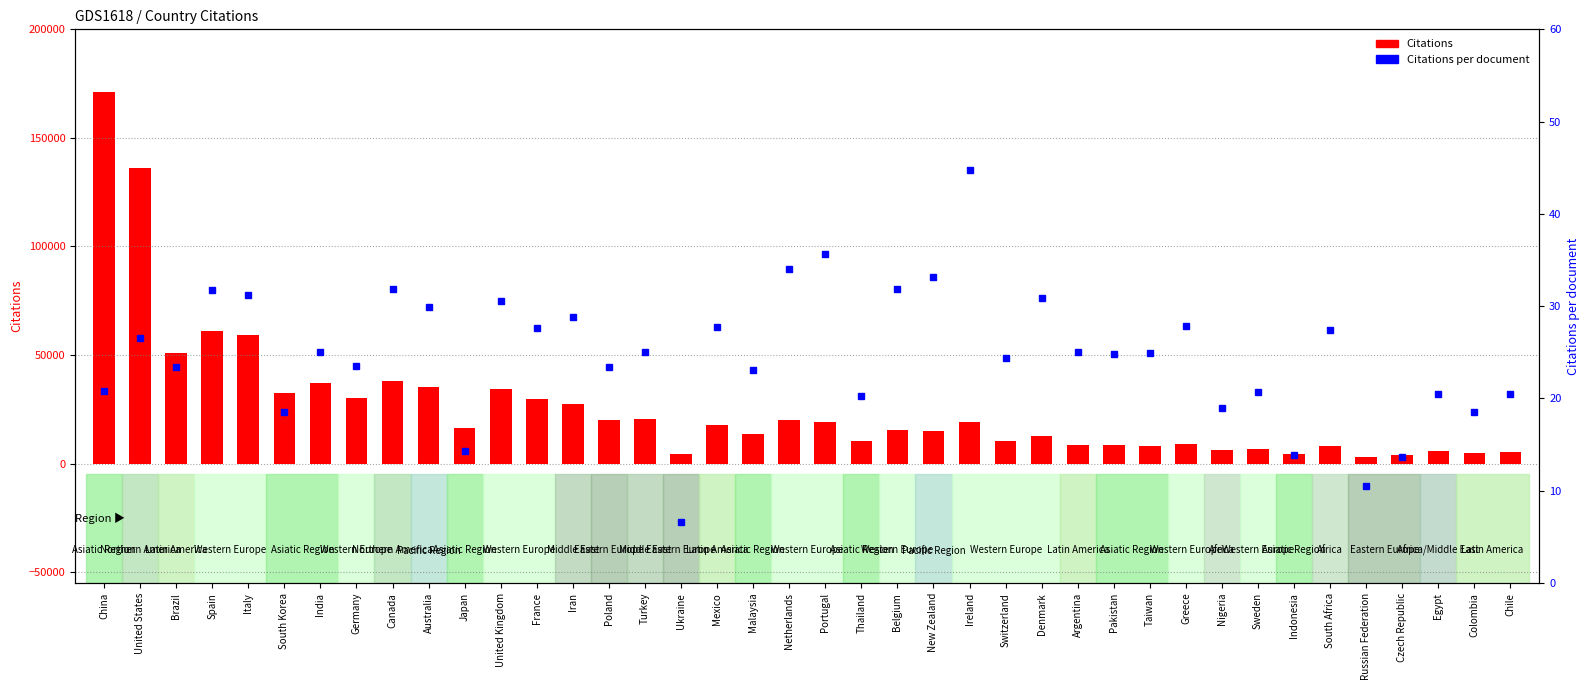

True or false: Citations has a value of 19107.0 at Portugal.

True